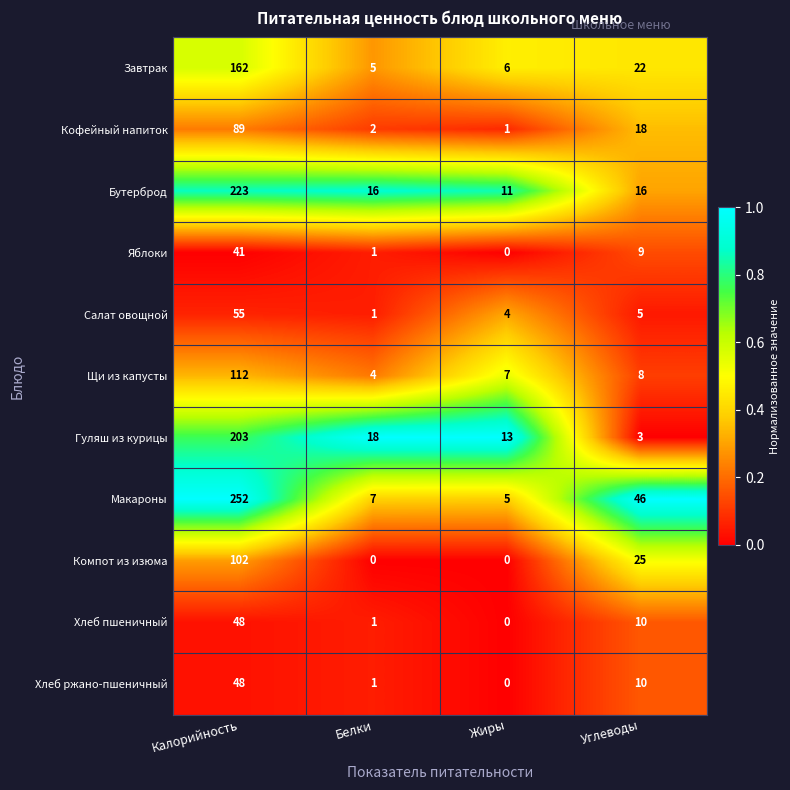

Rank the categories by Хлеб пшеничный value from lowest to highest.

Жиры, Белки, Углеводы, Калорийность